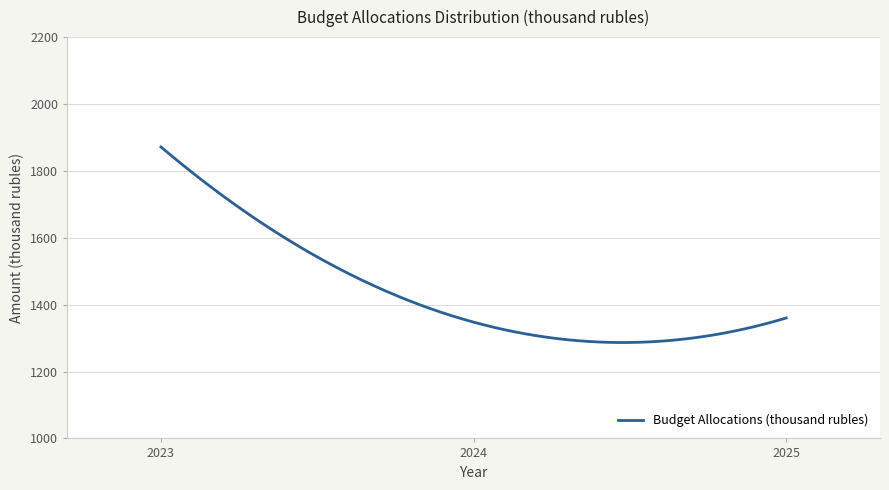

What is the maximum value shown in the chart?

1871.6